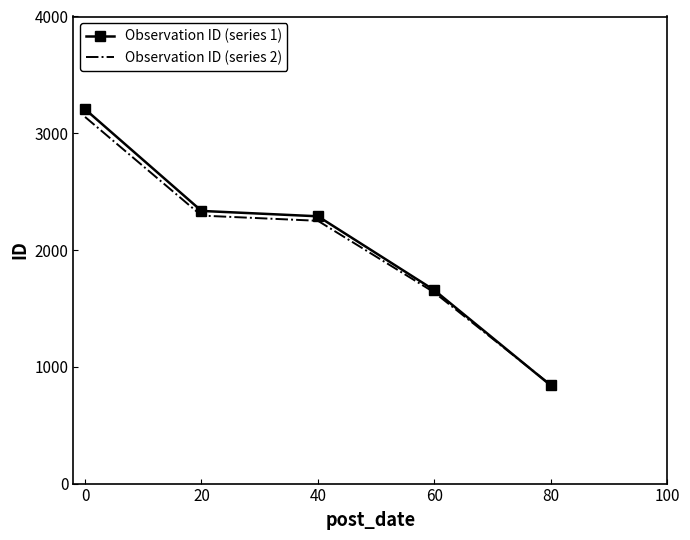

The value of Observation ID (series 2) at 0 is 3139.8. True or false?

True